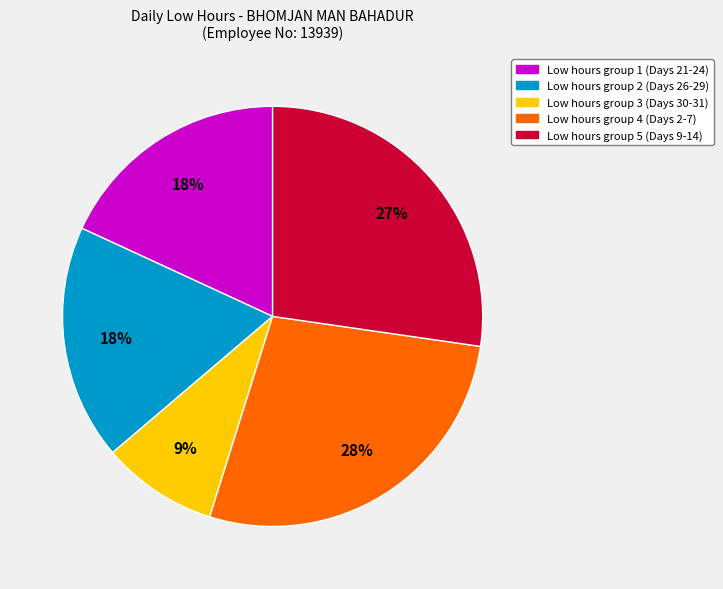

Count the number of slices in the pie.

5